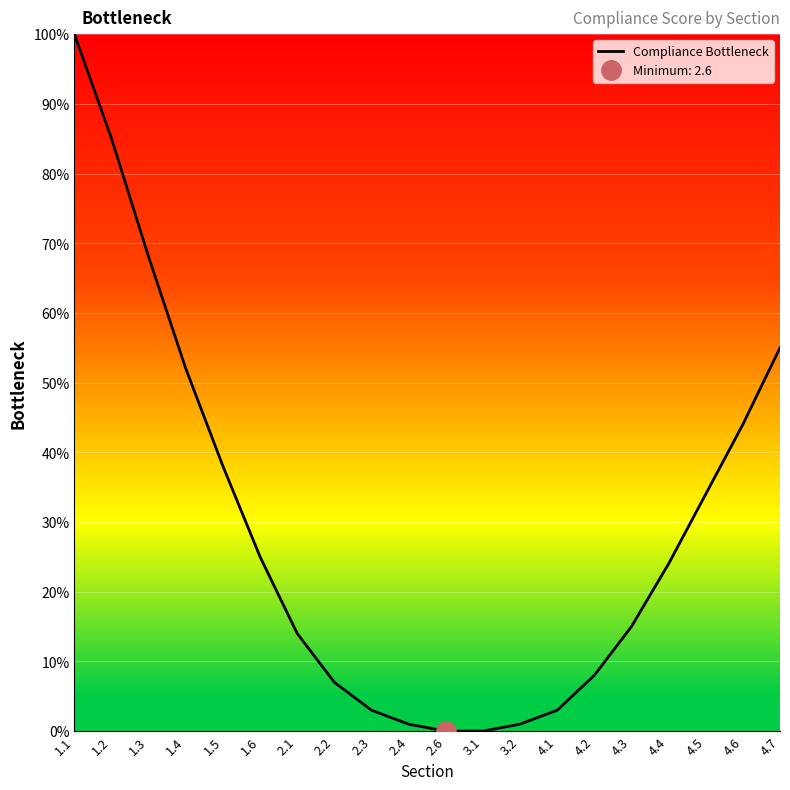

What position from the right is 1.6?

15